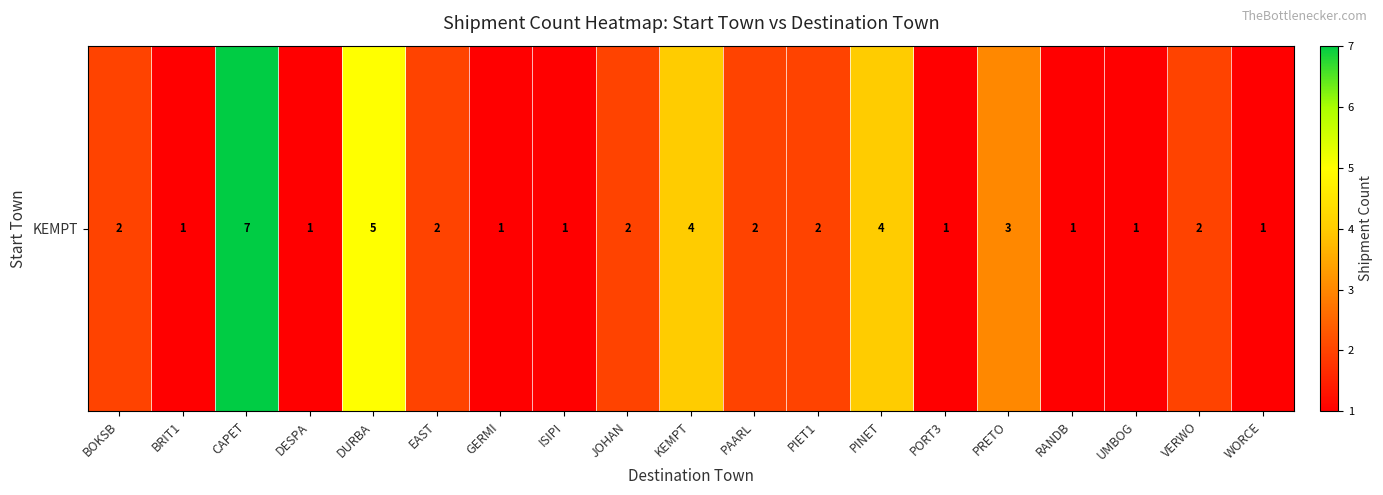

Reading left to right, transcribe all the data shown in this chart.

BOKSB=2	BRIT1=1	CAPET=7	DESPA=1	DURBA=5	EAST=2	GERMI=1	ISIPI=1	JOHAN=2	KEMPT=4	PAARL=2	PIET1=2	PINET=4	PORT3=1	PRETO=3	RANDB=1	UMBOG=1	VERWO=2	WORCE=1